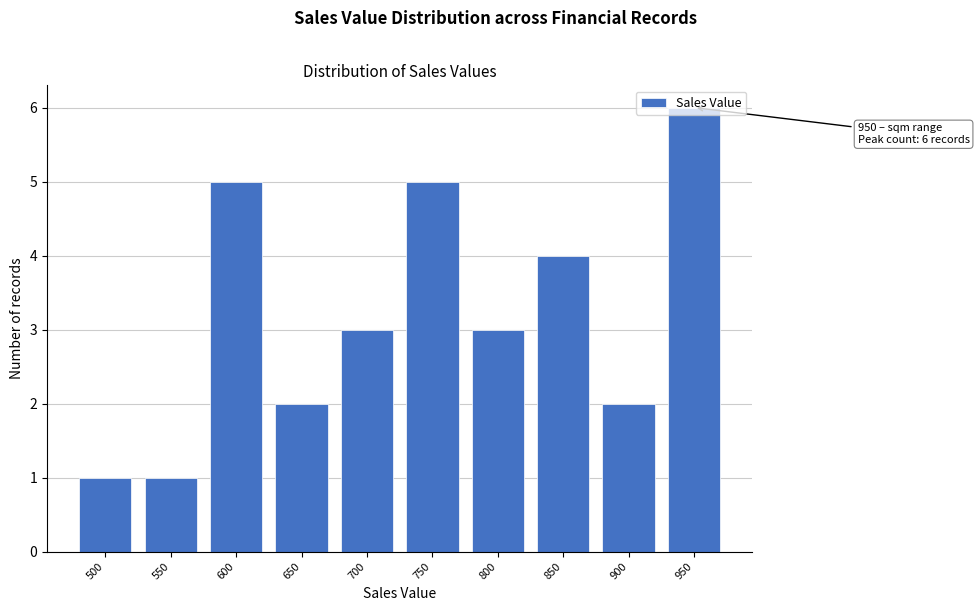

The chart shows a value of 11 at 950. True or false?

False